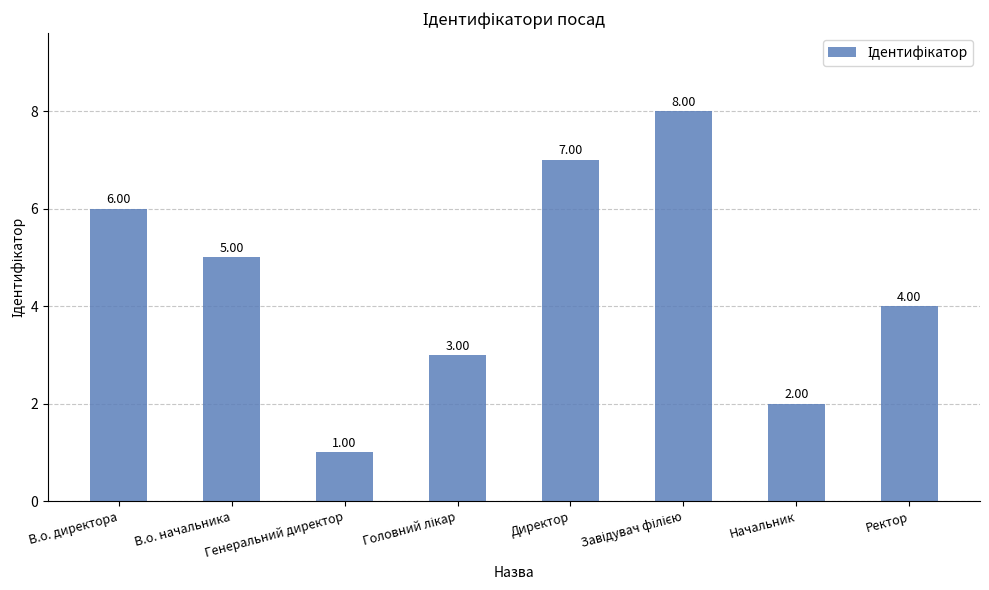

The value at Директор is 10. True or false?

False